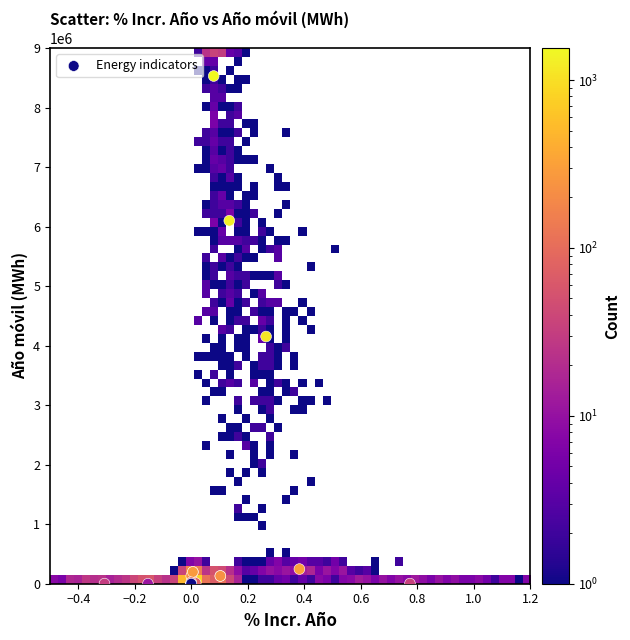

What Y value in the scatter plot is closest to 4264740?

4152822.7